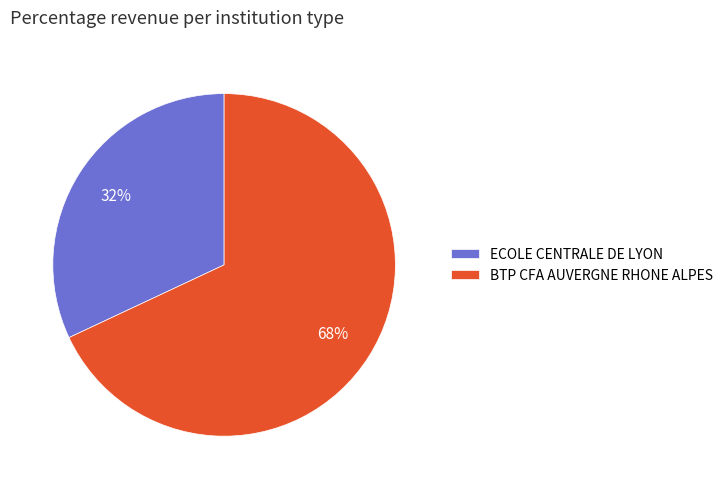

Is the sum of BTP CFA AUVERGNE RHONE ALPES and ECOLE CENTRALE DE LYON greater than half?

Yes